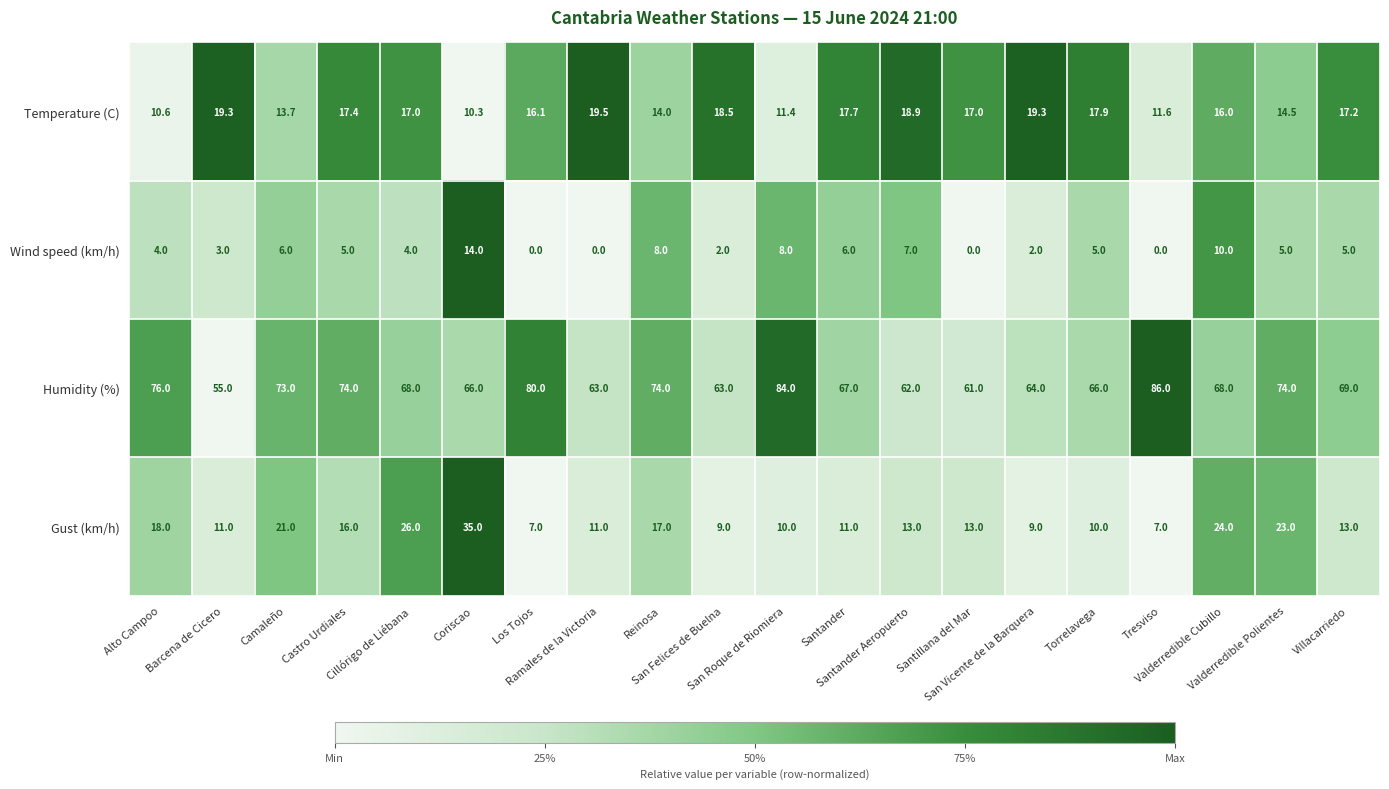

What is the sum of all Gust (km/h) values?

304.0